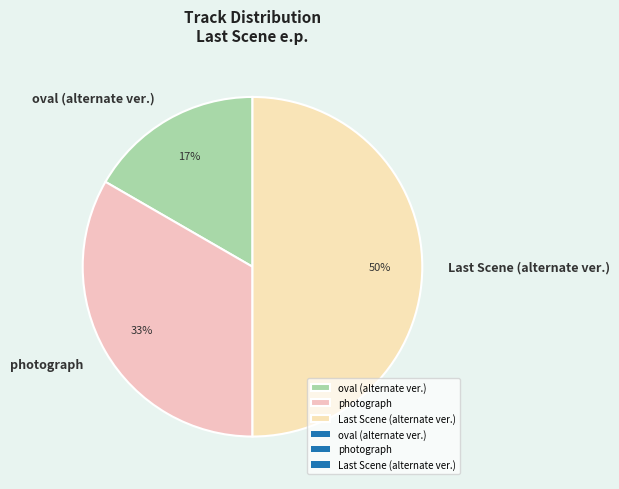

To the nearest percent, what is the average slice percentage?

33%